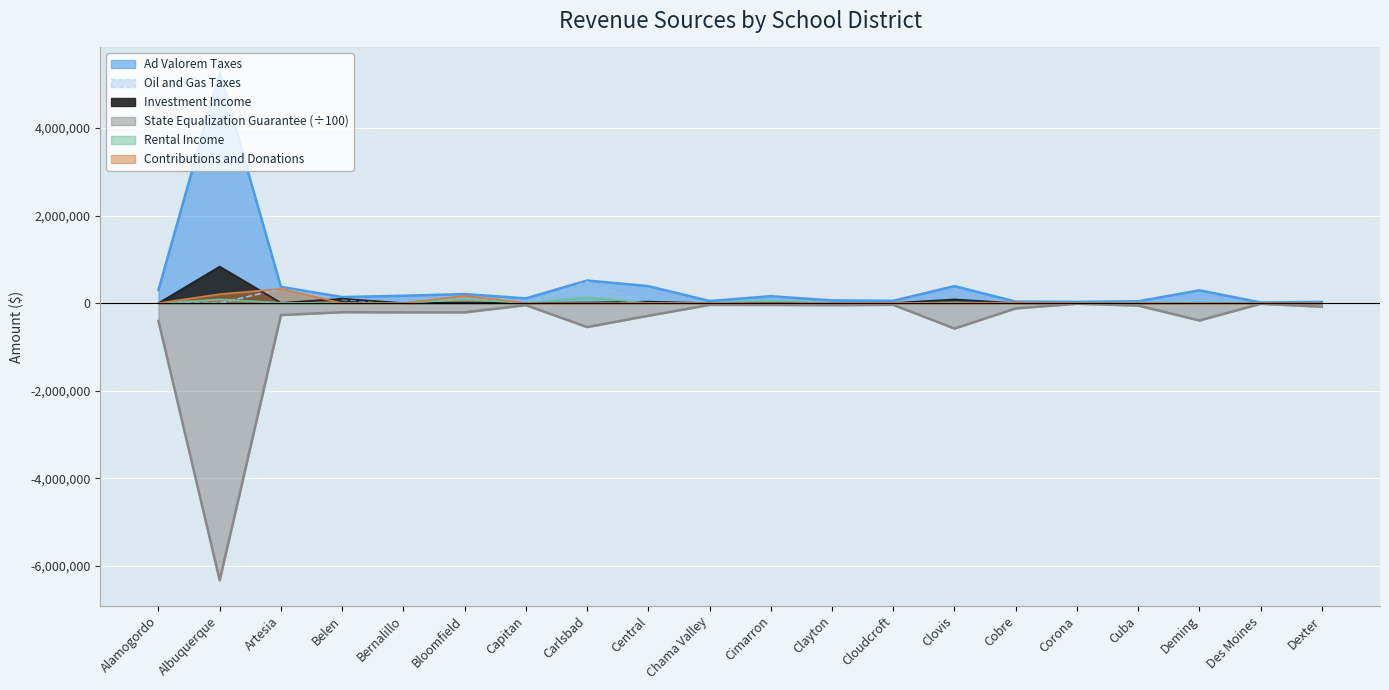

True or false: Oil and Gas Taxes has a value of 0.0 at Bernalillo.

True